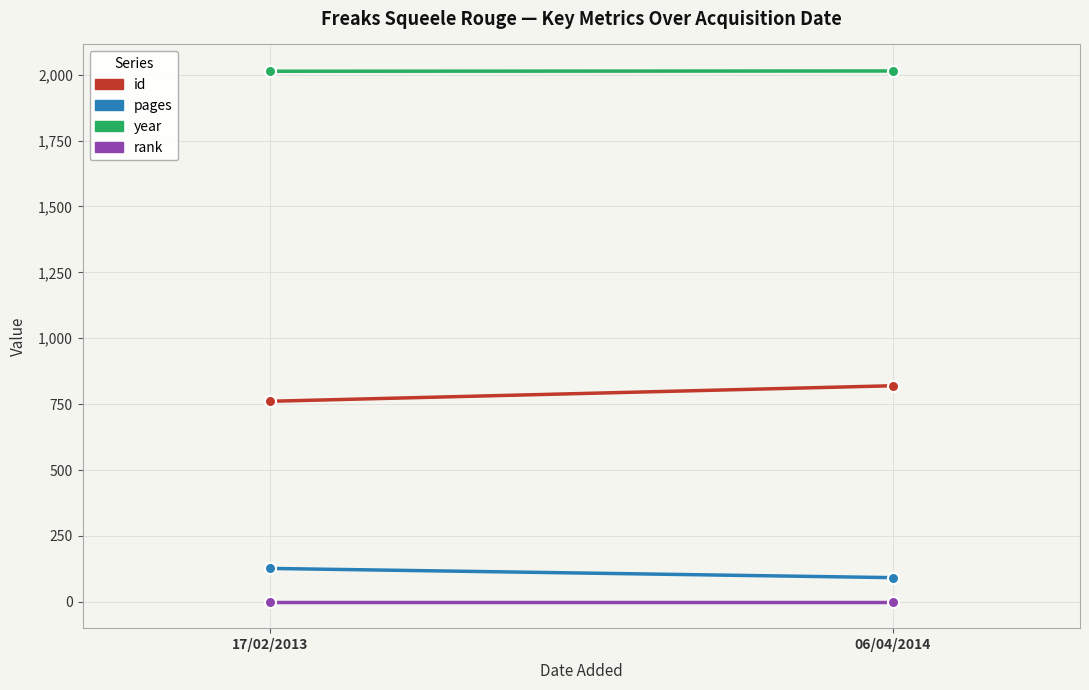

How many lines are shown in the chart?

4